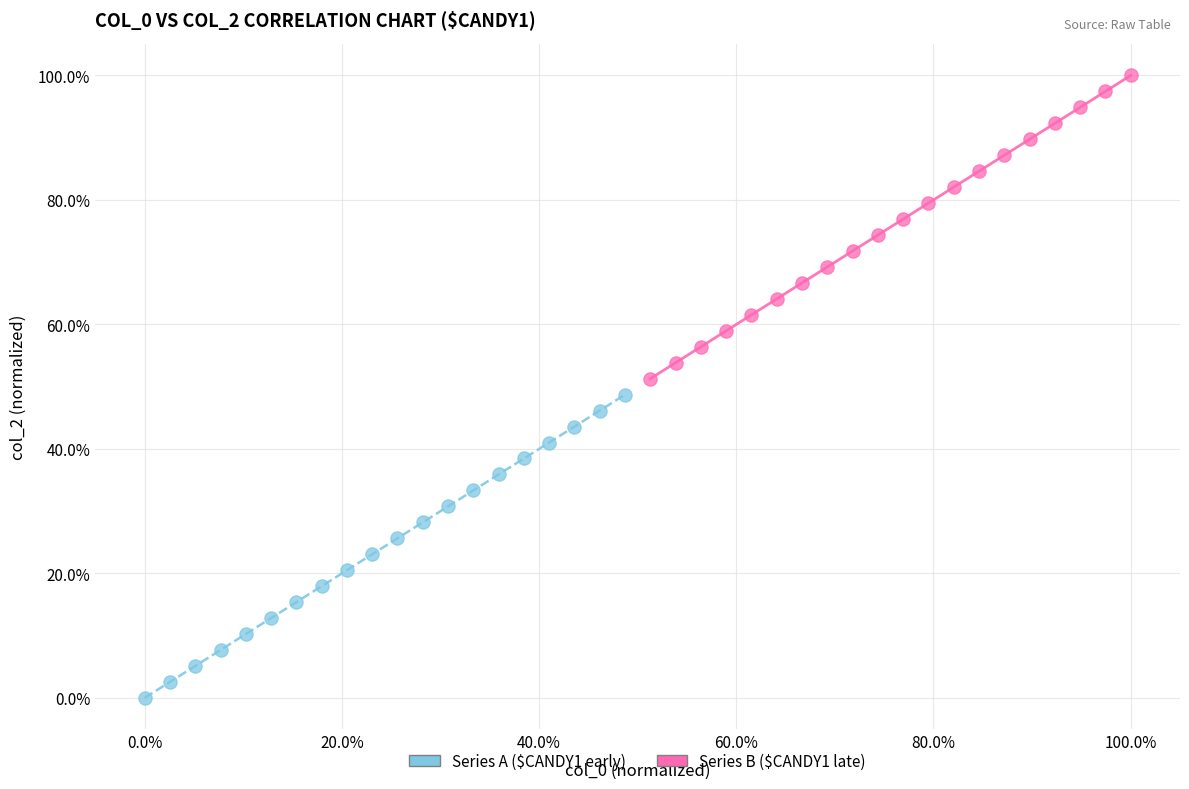

Which series contains the highest Y value?

Series B ($CANDY1 late)